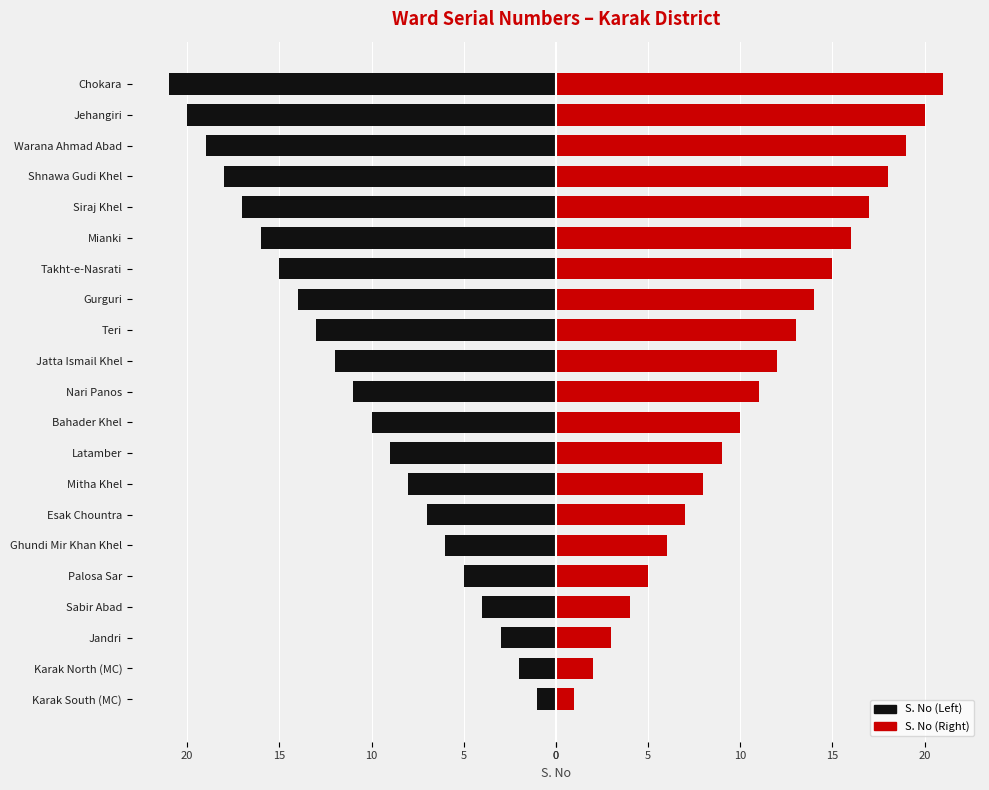

How many data points in S. No (Left) are above -11?

10